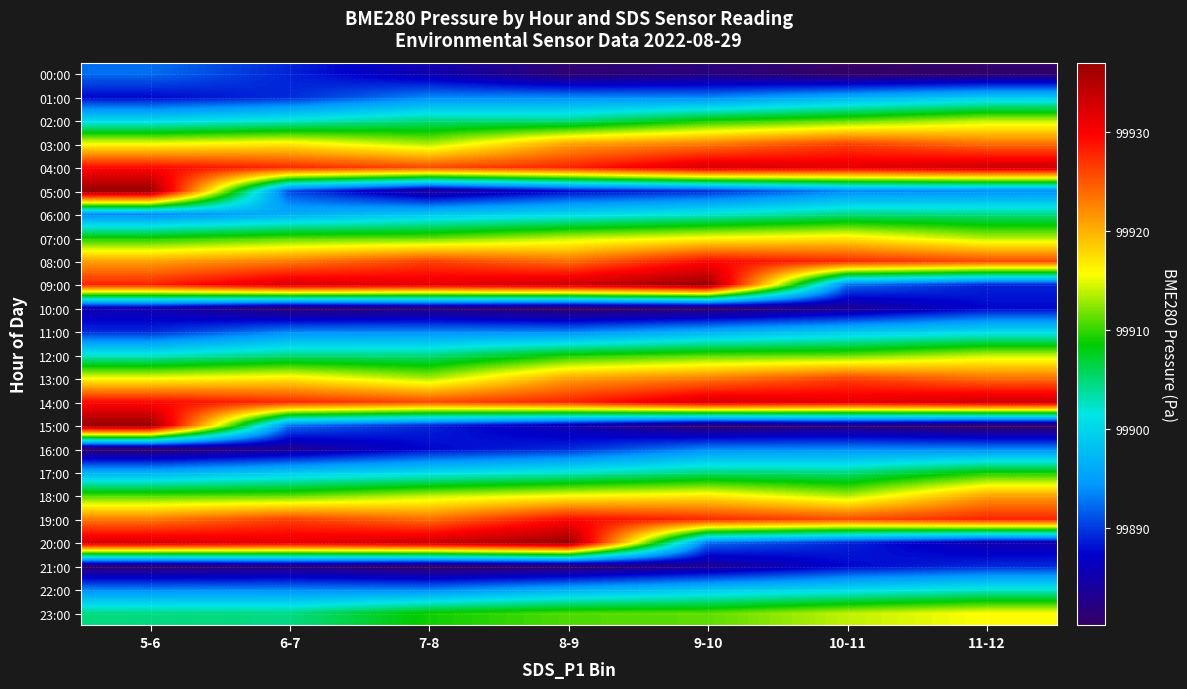

Between 7-8 and 10-11, which series saw the biggest shift?

20:00